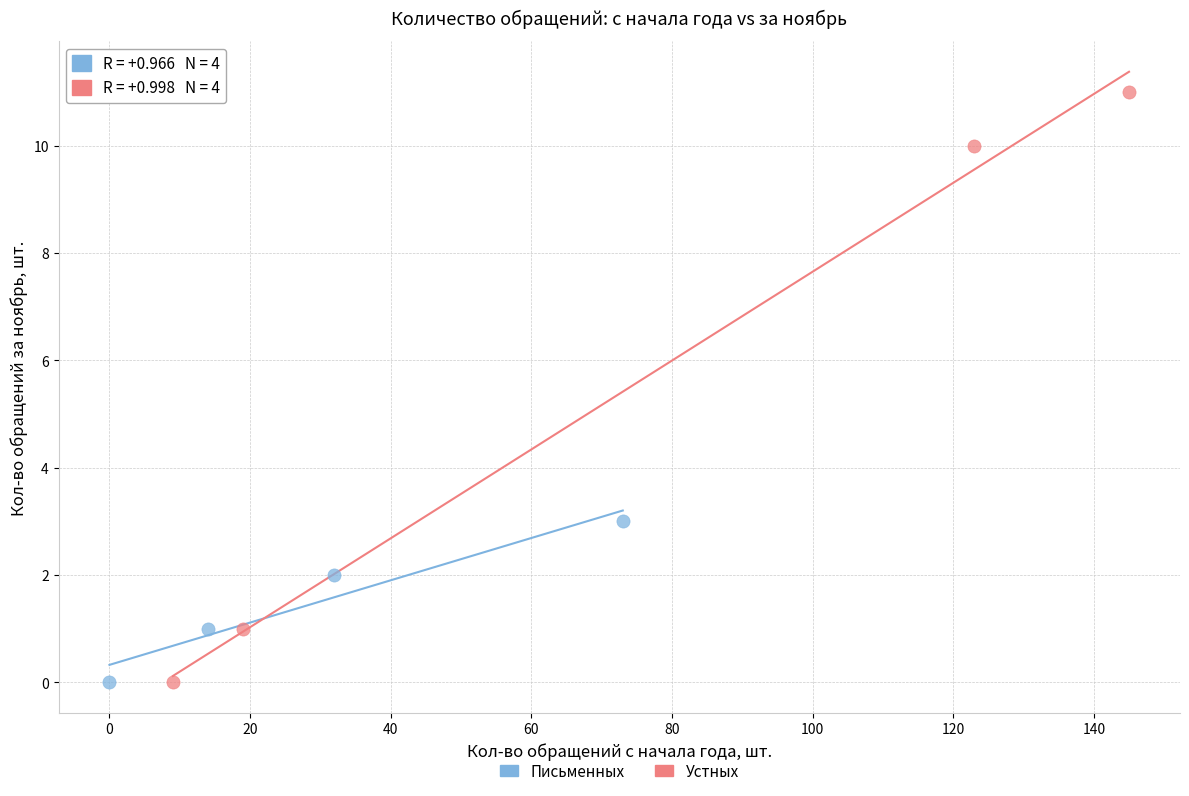

Which series has the largest Y range (max minus min)?

Устных